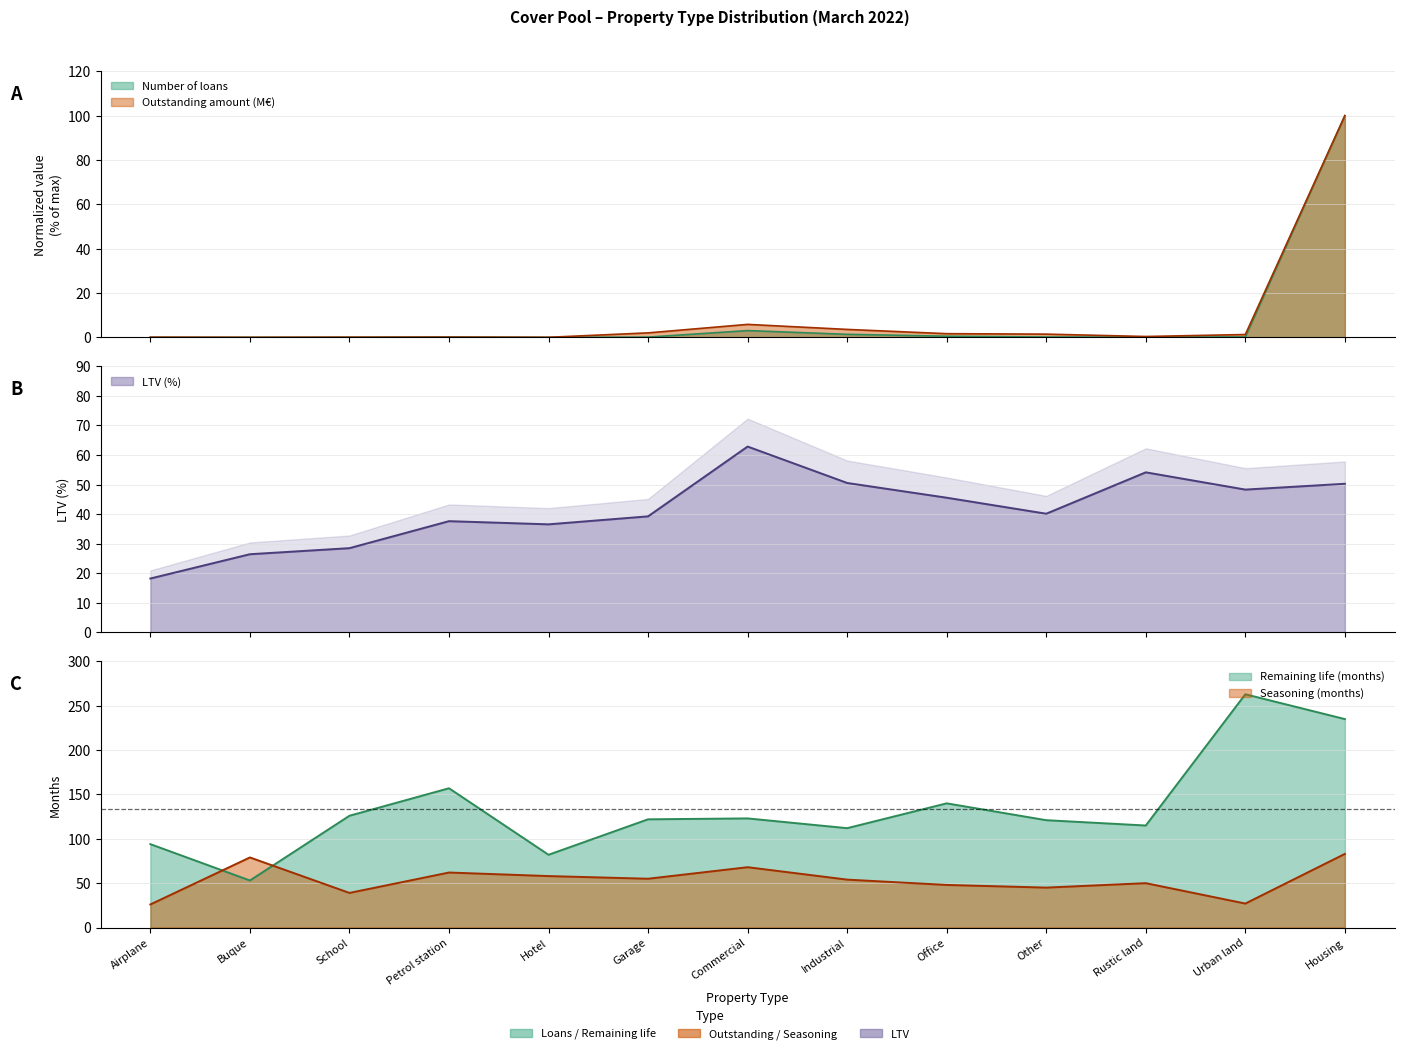

The value of Outstanding amount (M€) at School is 0.0. True or false?

False